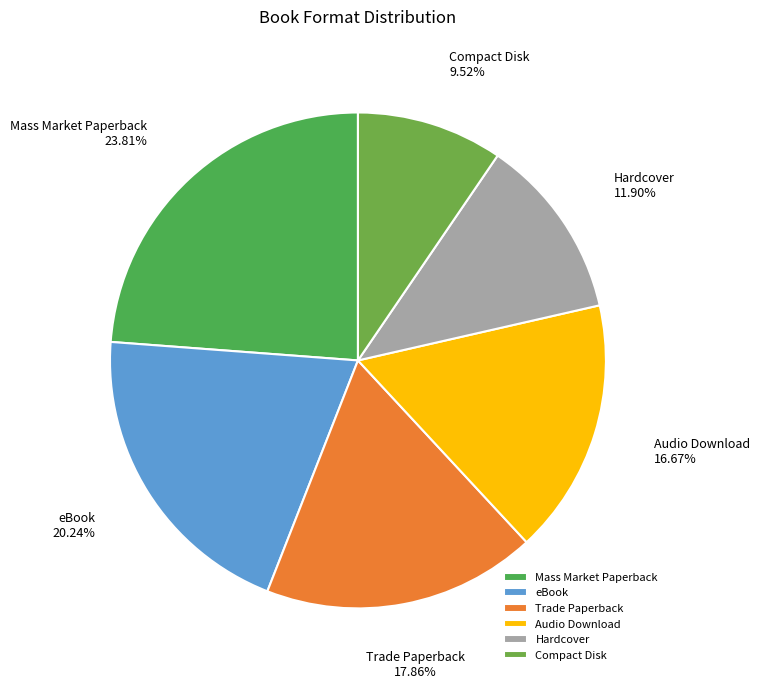

Count the number of slices in the pie.

6